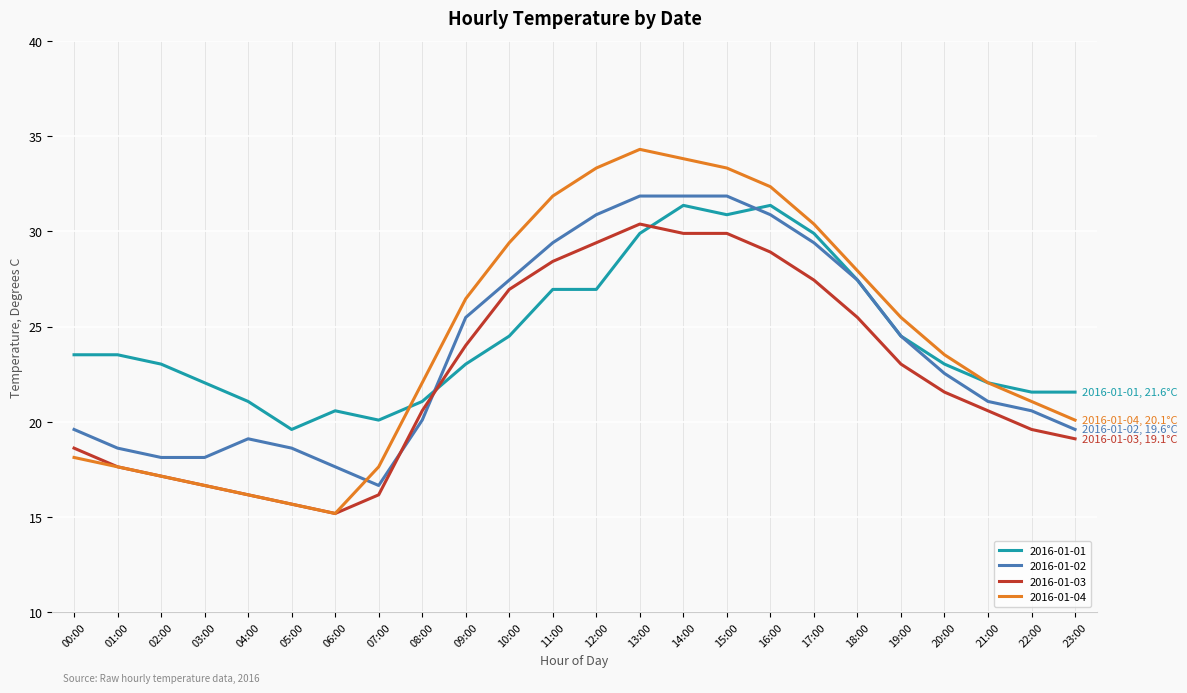

Which series changed the most between 11:00 and 15:00?

2016-01-01